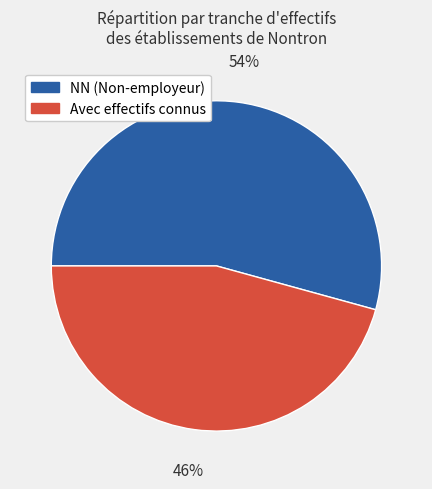

Count the number of slices in the pie.

2